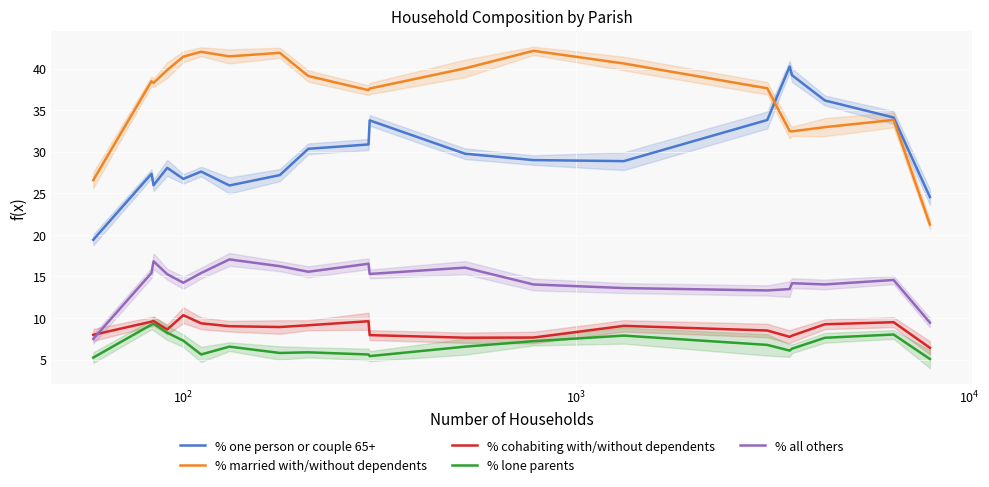

What is the maximum value for % married with/without dependents?

42.1